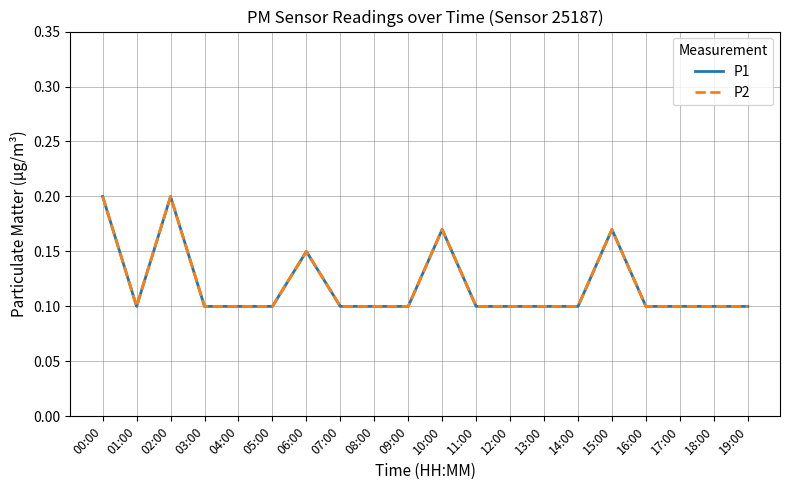

Where is the first local maximum for P2?

02:00